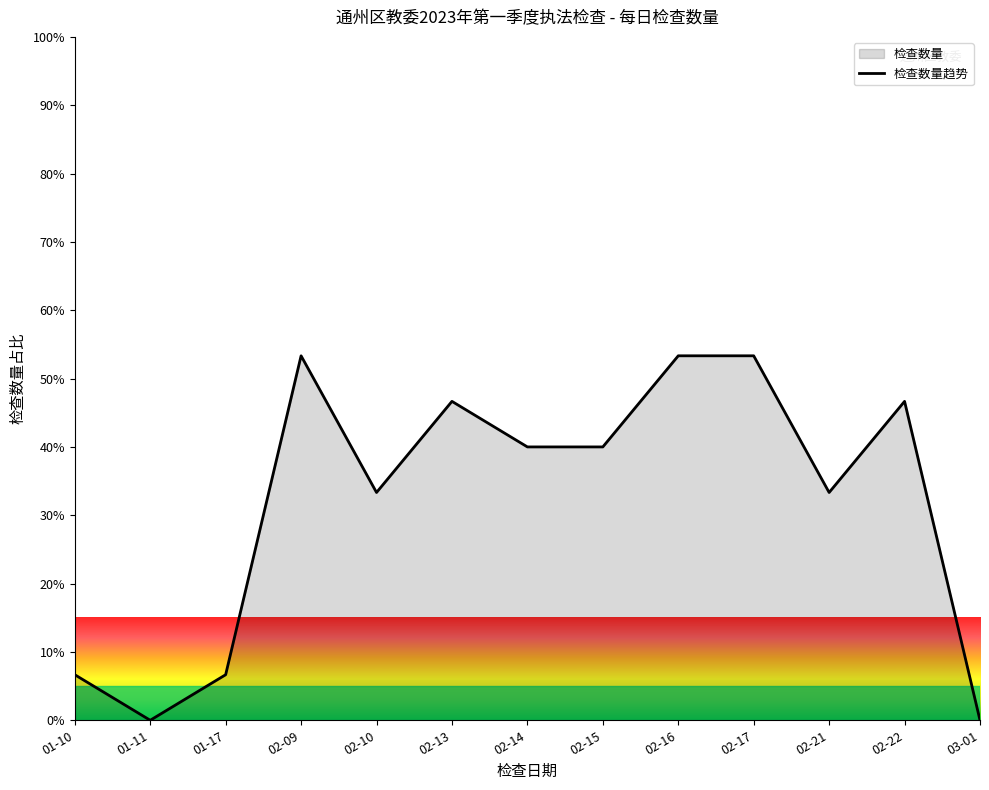

True or false: the data shows 6.7 at 01-10.

True